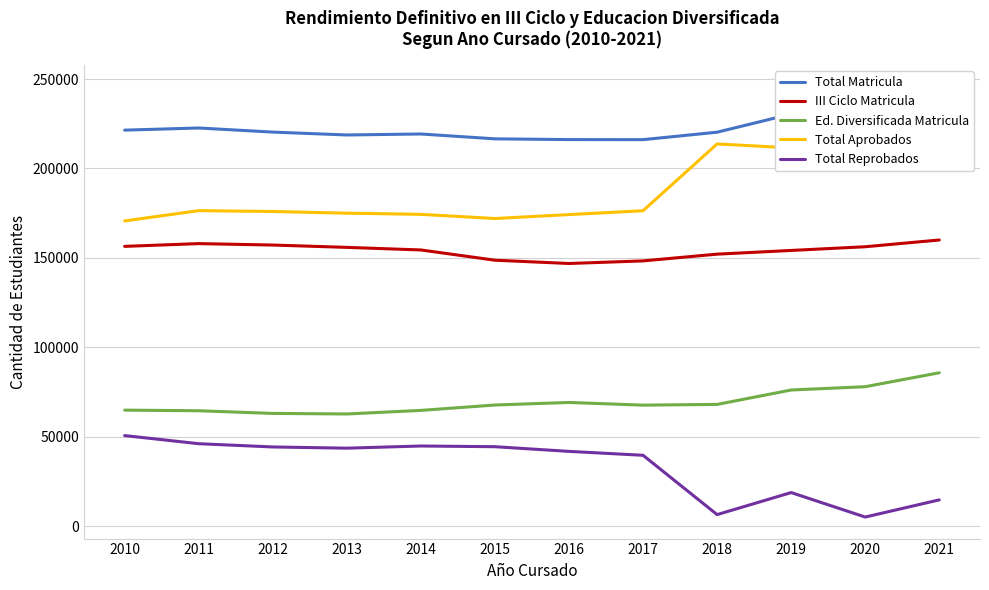

Is the value of Total Reprobados at 2016 greater than the value of III Ciclo Matricula at 2012?

No